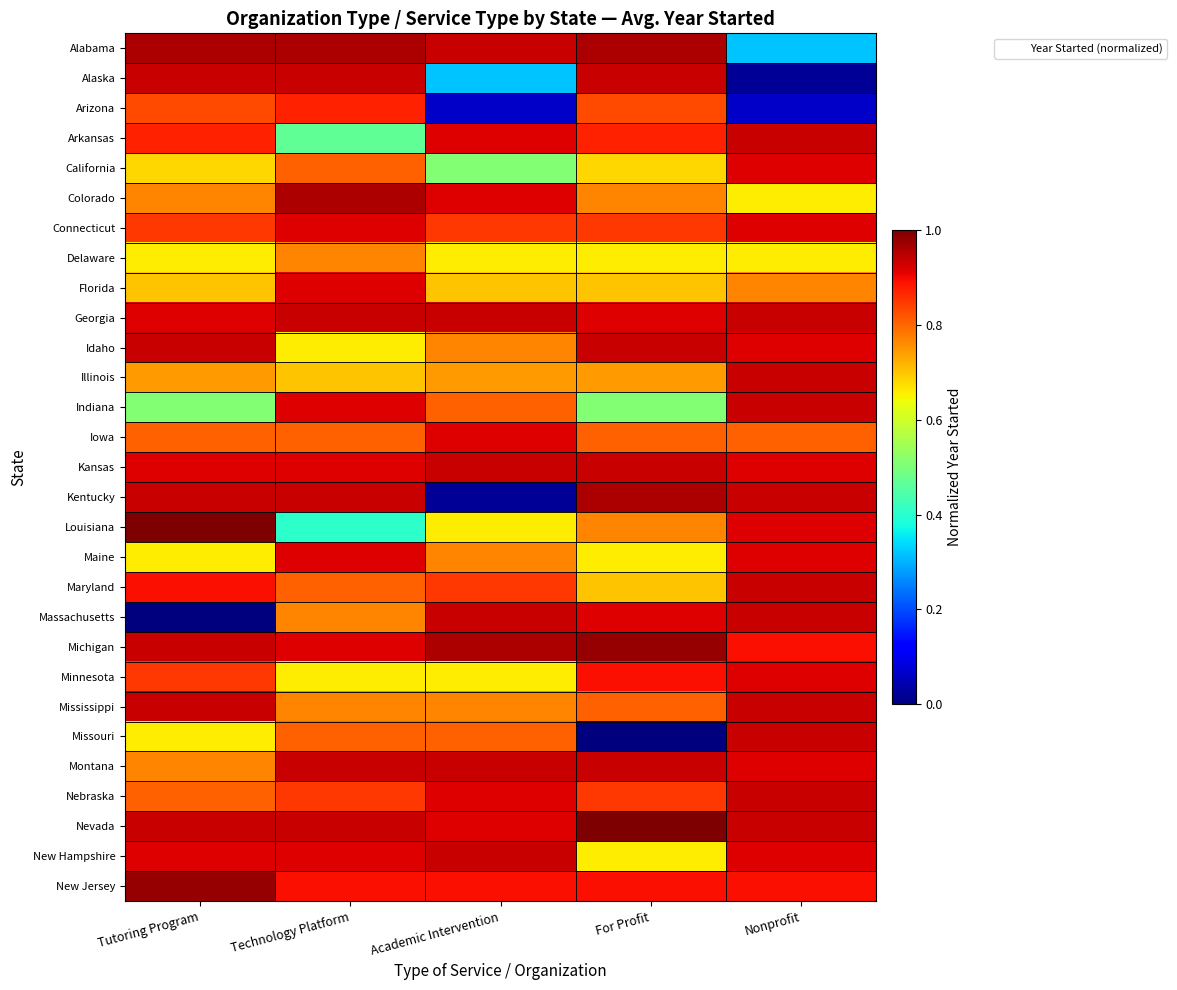

Reading right to left, what are all the values shown in this chart?

Alabama: Nonprofit=0.3	For Profit=1.0	Academic Intervention=0.9	Technology Platform=1.0	Tutoring Program=1.0
Alaska: Nonprofit=0.0	For Profit=0.9	Academic Intervention=0.3	Technology Platform=0.9	Tutoring Program=0.9
Arizona: Nonprofit=0.1	For Profit=0.8	Academic Intervention=0.1	Technology Platform=0.9	Tutoring Program=0.8
Arkansas: Nonprofit=0.9	For Profit=0.9	Academic Intervention=0.9	Technology Platform=0.5	Tutoring Program=0.9
California: Nonprofit=0.9	For Profit=0.7	Academic Intervention=0.5	Technology Platform=0.8	Tutoring Program=0.7
Colorado: Nonprofit=0.7	For Profit=0.8	Academic Intervention=0.9	Technology Platform=1.0	Tutoring Program=0.8
Connecticut: Nonprofit=0.9	For Profit=0.9	Academic Intervention=0.9	Technology Platform=0.9	Tutoring Program=0.9
Delaware: Nonprofit=0.7	For Profit=0.7	Academic Intervention=0.7	Technology Platform=0.8	Tutoring Program=0.7
Florida: Nonprofit=0.8	For Profit=0.7	Academic Intervention=0.7	Technology Platform=0.9	Tutoring Program=0.7
Georgia: Nonprofit=0.9	For Profit=0.9	Academic Intervention=0.9	Technology Platform=0.9	Tutoring Program=0.9
Idaho: Nonprofit=0.9	For Profit=0.9	Academic Intervention=0.8	Technology Platform=0.7	Tutoring Program=0.9
Illinois: Nonprofit=0.9	For Profit=0.7	Academic Intervention=0.7	Technology Platform=0.7	Tutoring Program=0.7
Indiana: Nonprofit=0.9	For Profit=0.5	Academic Intervention=0.8	Technology Platform=0.9	Tutoring Program=0.5
Iowa: Nonprofit=0.8	For Profit=0.8	Academic Intervention=0.9	Technology Platform=0.8	Tutoring Program=0.8
Kansas: Nonprofit=0.9	For Profit=0.9	Academic Intervention=0.9	Technology Platform=0.9	Tutoring Program=0.9
Kentucky: Nonprofit=0.9	For Profit=1.0	Academic Intervention=0.0	Technology Platform=0.9	Tutoring Program=0.9
Louisiana: Nonprofit=0.9	For Profit=0.8	Academic Intervention=0.7	Technology Platform=0.4	Tutoring Program=1.0
Maine: Nonprofit=0.9	For Profit=0.7	Academic Intervention=0.8	Technology Platform=0.9	Tutoring Program=0.7
Maryland: Nonprofit=0.9	For Profit=0.7	Academic Intervention=0.9	Technology Platform=0.8	Tutoring Program=0.9
Massachusetts: Nonprofit=0.9	For Profit=0.9	Academic Intervention=0.9	Technology Platform=0.8	Tutoring Program=0.0
Michigan: Nonprofit=0.9	For Profit=1.0	Academic Intervention=1.0	Technology Platform=0.9	Tutoring Program=0.9
Minnesota: Nonprofit=0.9	For Profit=0.9	Academic Intervention=0.7	Technology Platform=0.7	Tutoring Program=0.9
Mississippi: Nonprofit=0.9	For Profit=0.8	Academic Intervention=0.8	Technology Platform=0.8	Tutoring Program=0.9
Missouri: Nonprofit=0.9	For Profit=0.0	Academic Intervention=0.8	Technology Platform=0.8	Tutoring Program=0.7
Montana: Nonprofit=0.9	For Profit=0.9	Academic Intervention=0.9	Technology Platform=0.9	Tutoring Program=0.8
Nebraska: Nonprofit=0.9	For Profit=0.9	Academic Intervention=0.9	Technology Platform=0.9	Tutoring Program=0.8
Nevada: Nonprofit=0.9	For Profit=1.0	Academic Intervention=0.9	Technology Platform=0.9	Tutoring Program=0.9
New Hampshire: Nonprofit=0.9	For Profit=0.7	Academic Intervention=0.9	Technology Platform=0.9	Tutoring Program=0.9
New Jersey: Nonprofit=0.9	For Profit=0.9	Academic Intervention=0.9	Technology Platform=0.9	Tutoring Program=1.0